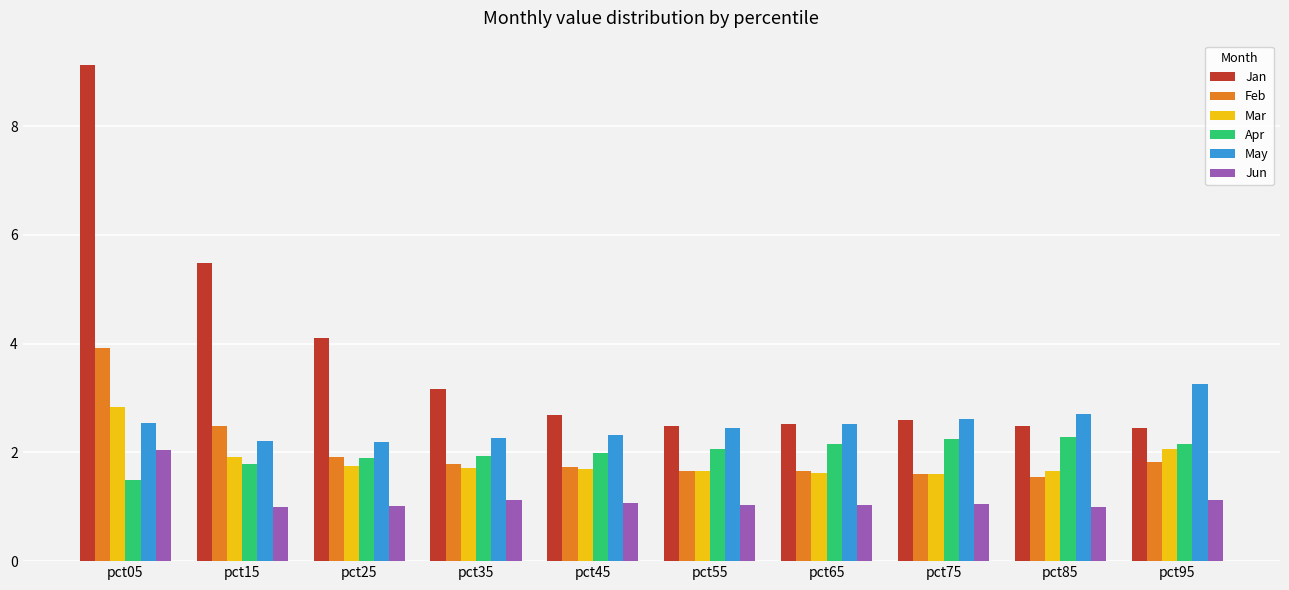

What is the average value of the Apr series?

2.0